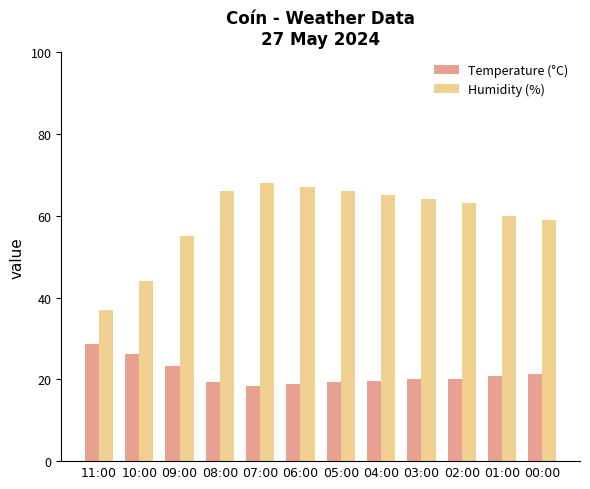

What position from the right is 05:00?

6